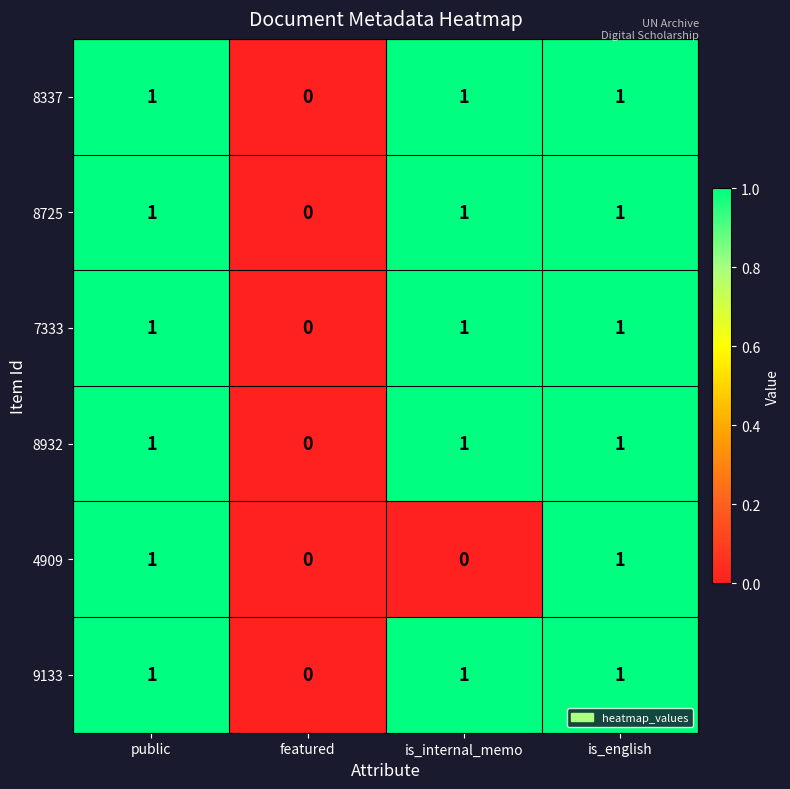

Reading left to right, list all the values displayed in this chart.

8337: public=1	featured=0	is_internal_memo=1	is_english=1
8725: public=1	featured=0	is_internal_memo=1	is_english=1
7333: public=1	featured=0	is_internal_memo=1	is_english=1
8932: public=1	featured=0	is_internal_memo=1	is_english=1
4909: public=1	featured=0	is_internal_memo=0	is_english=1
9133: public=1	featured=0	is_internal_memo=1	is_english=1